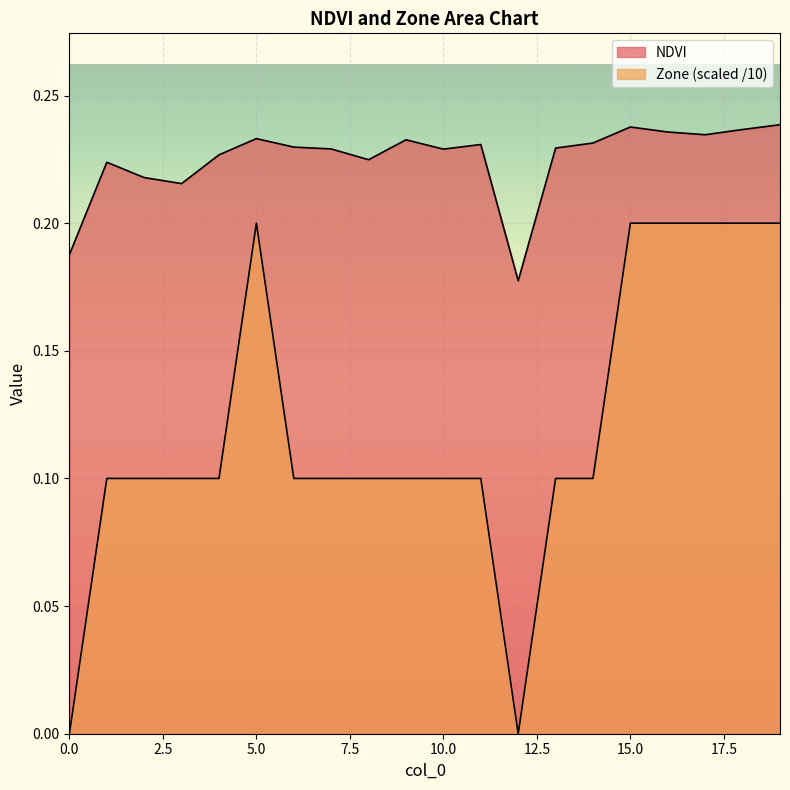

Does the chart display data point markers on the line(s)?

No